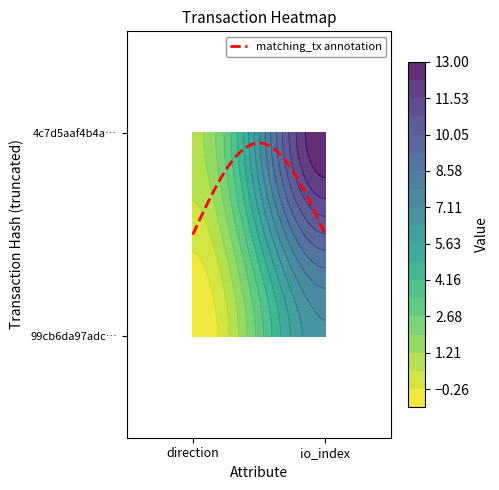

Is the value of 4c7d5aaf4b4a07408d2fb5ef5297ce819d42edb at 0 greater than the value of 99cb6da97adcef1b0e9ca3b3c763ad5d05b384b at 1?

No